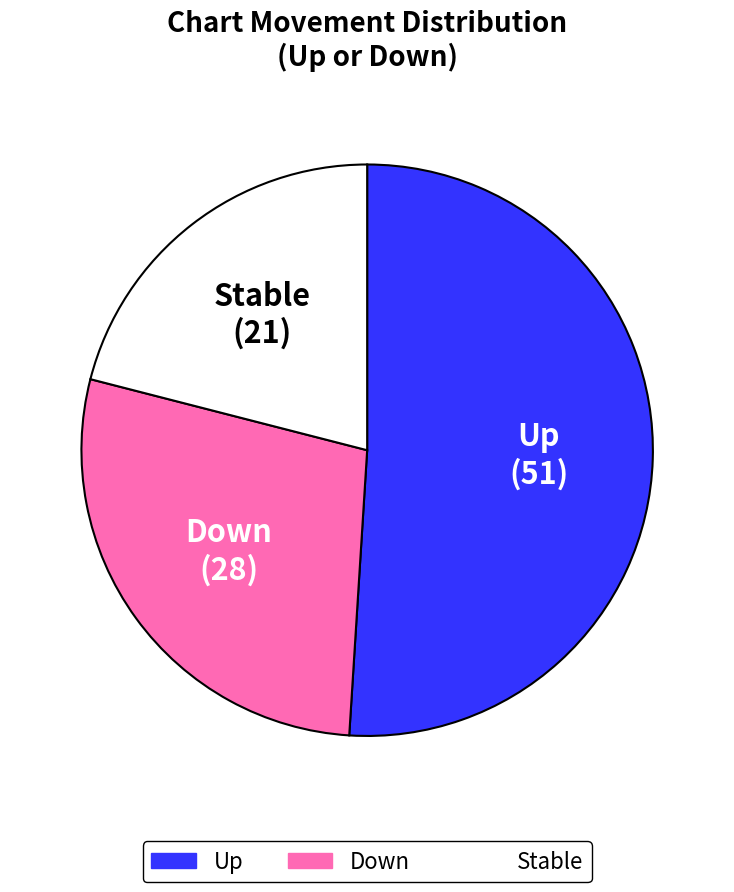

Is there a majority slice in this chart?

Yes